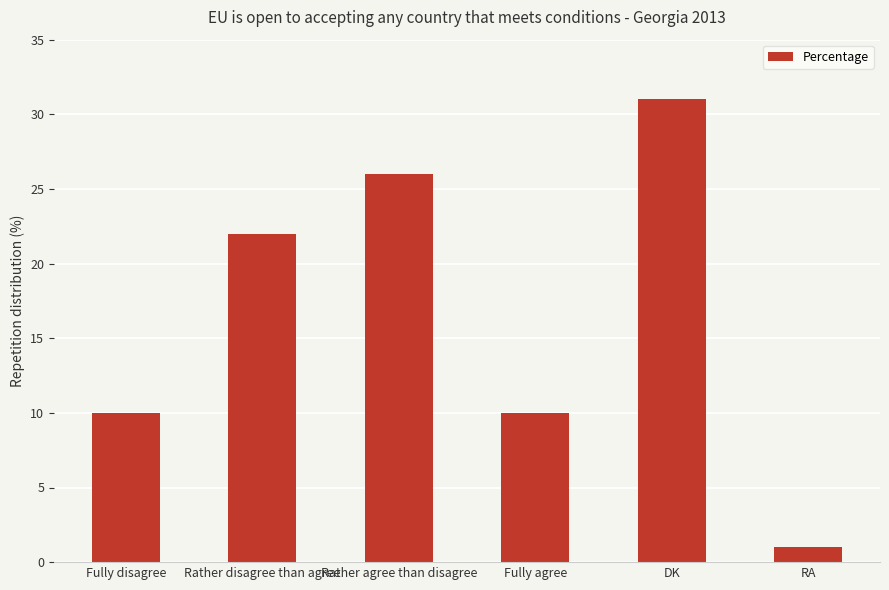

The chart shows a value of 15 at Fully agree. True or false?

False